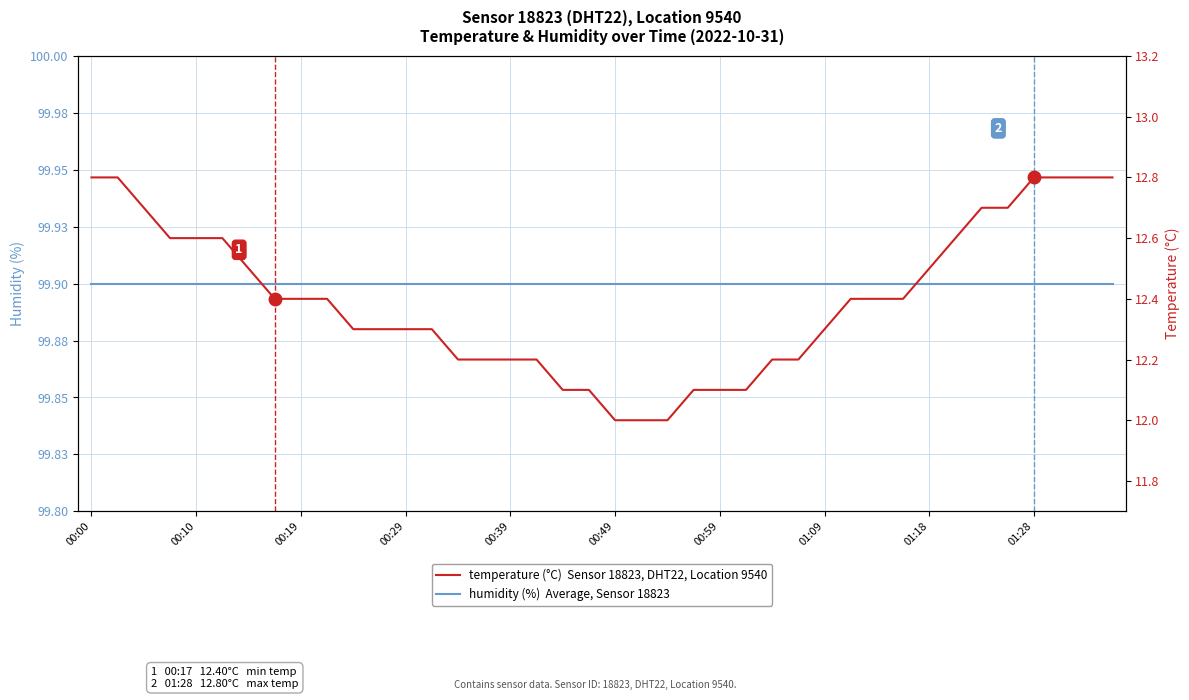

What is the maximum value for temperature (°C)?

12.8